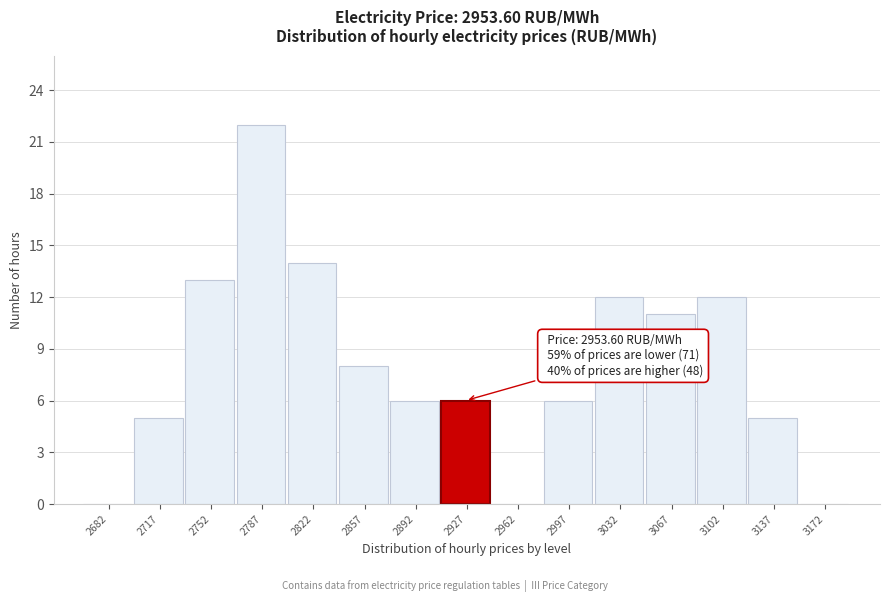

Reading left to right, transcribe all the data shown in this chart.

2682=0	2717=5	2752=13	2787=22	2822=14	2857=8	2892=6	2927=6	2962=0	2997=6	3032=12	3067=11	3102=12	3137=5	3172=0